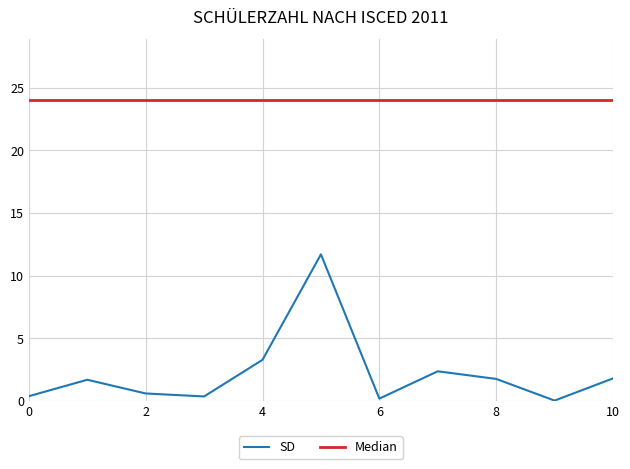

Which series has the widest spread of values?

SD